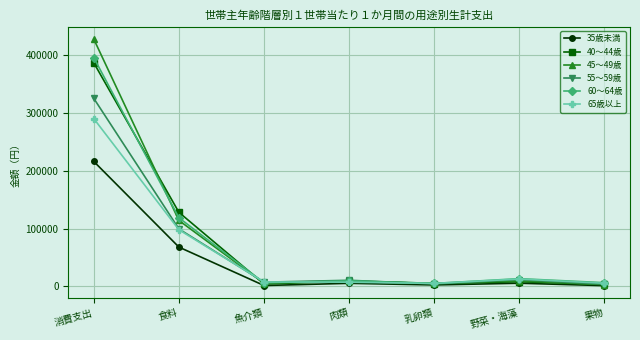

Which series ends up on top after the final intersection of 55～59歳 and 40～44歳?

55～59歳